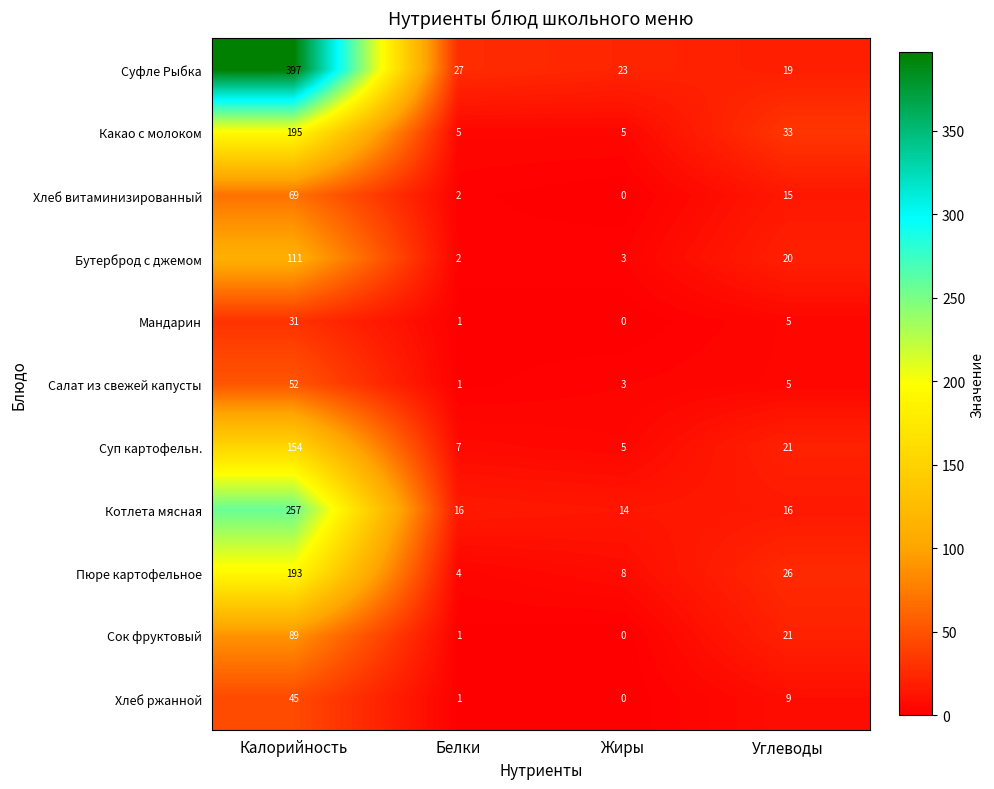

Is it true that Пюре картофельное equals 295 at Калорийность?

False